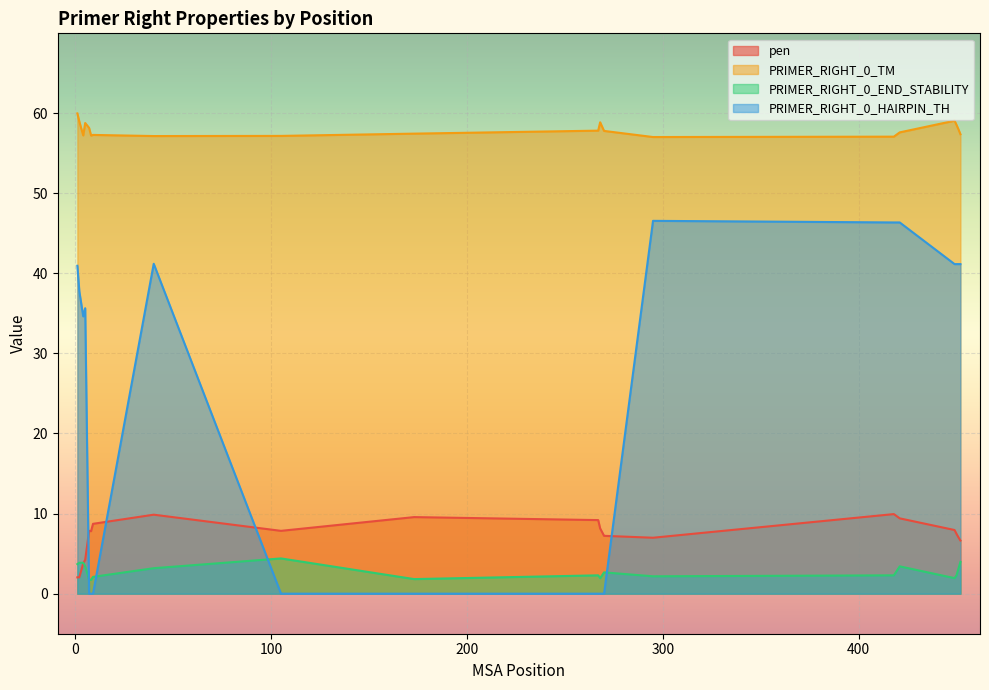

Where is the first local maximum for pen?

7